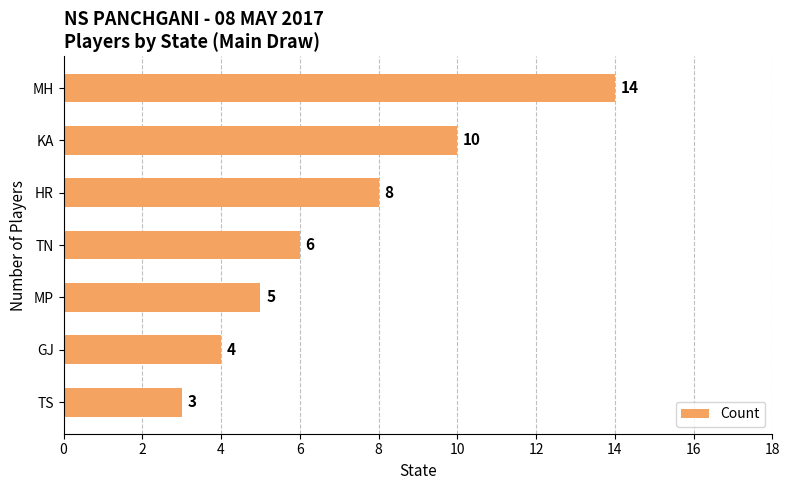

What is the difference between the values at MH and HR?

6